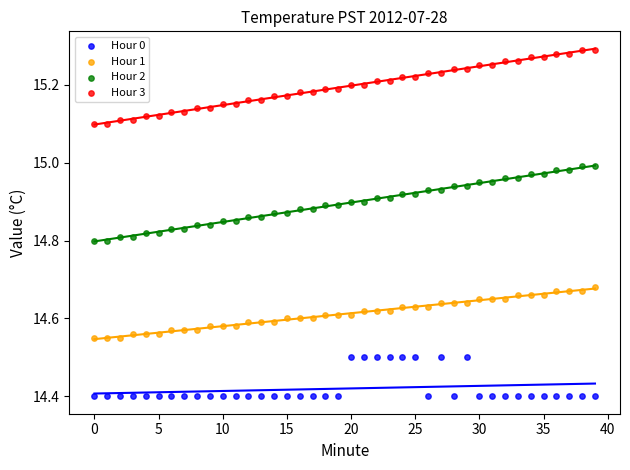

Across all data points, what is the range of Y values (max minus min)?

0.9